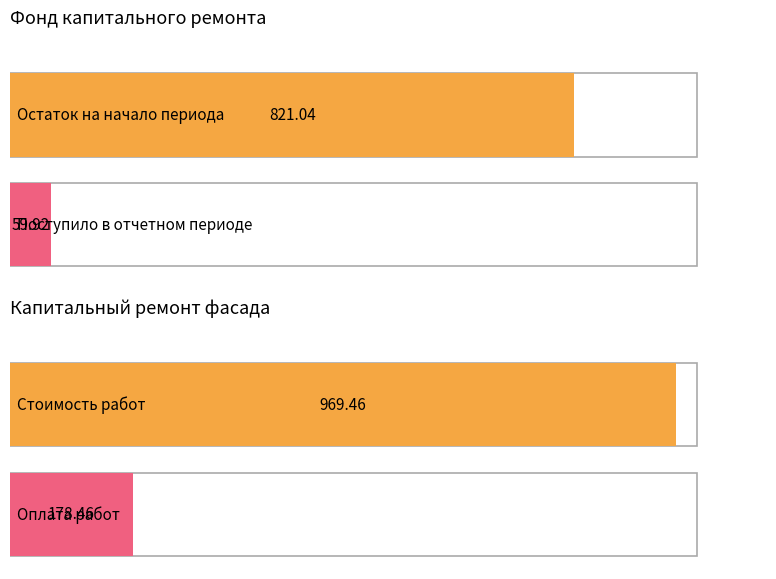

What is the smallest value displayed?

59.9